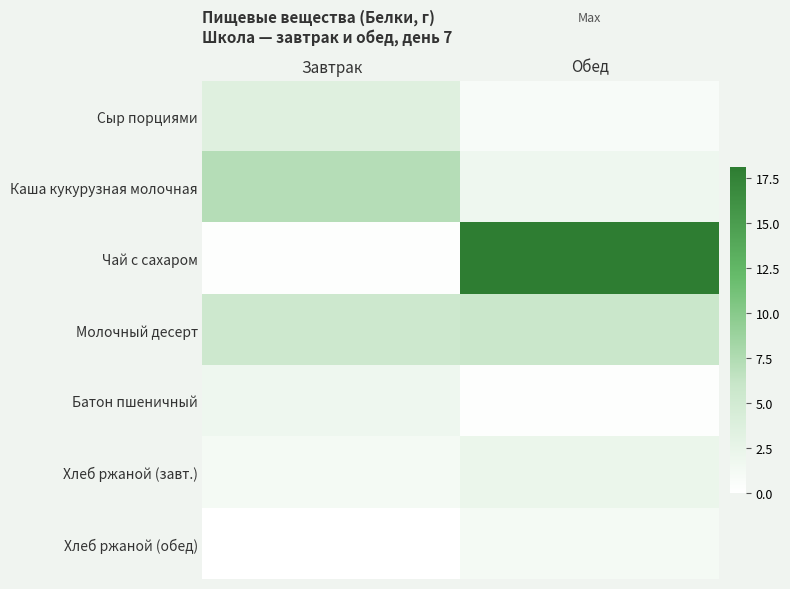

Rank the series at Завтрак from highest to lowest value.

Каша кукурузная молочная, Молочный десерт, Сыр порциями, Батон пшеничный, Хлеб ржаной (завт.), Чай с сахаром, Хлеб ржаной (обед)